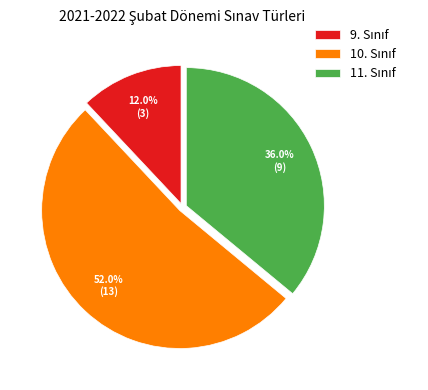

Does any single category account for the majority?

Yes